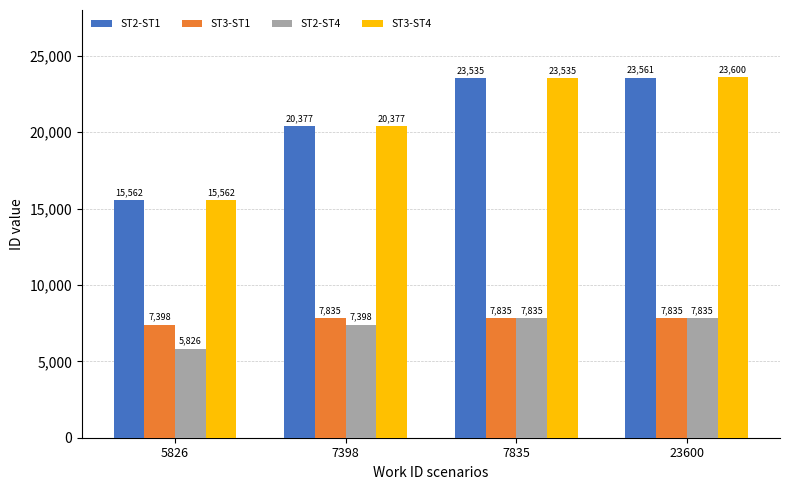

What is the difference between the second highest and minimum values in the ST3-ST4 series?

7973